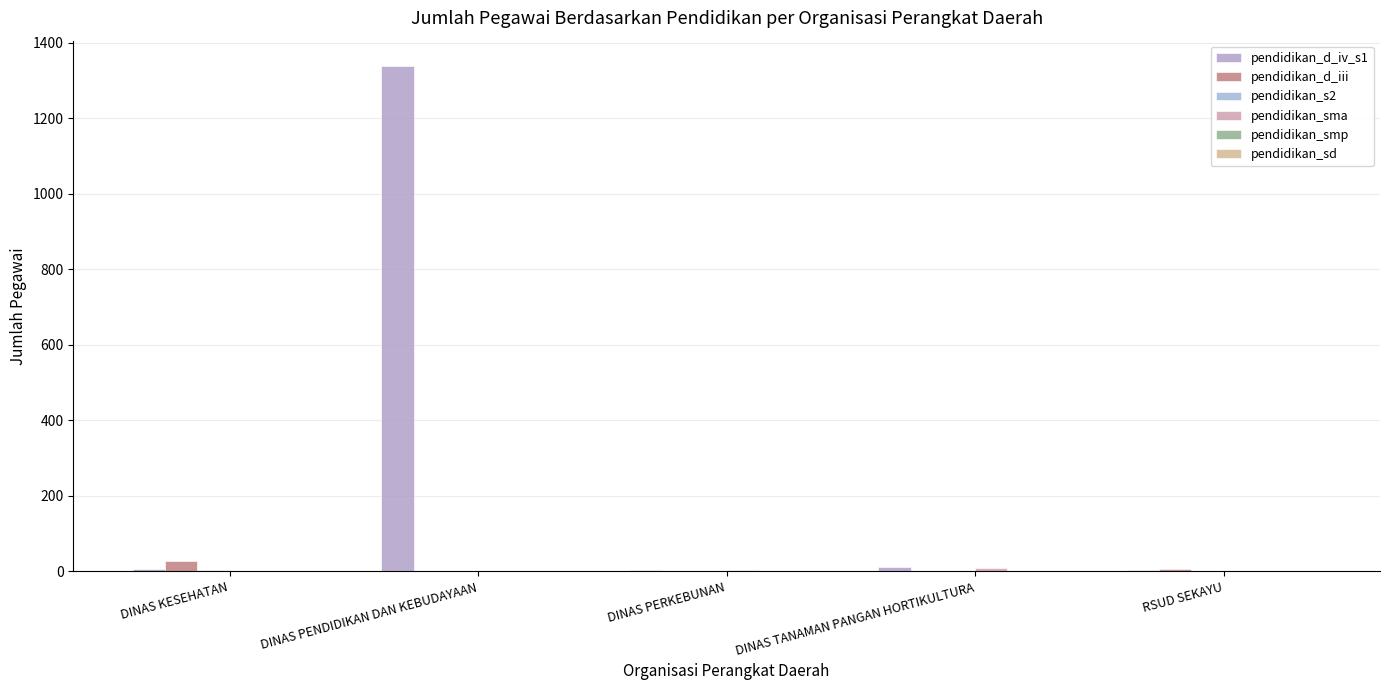

What is the label of the 4th bar from the left?

DINAS TANAMAN PANGAN HORTIKULTURA